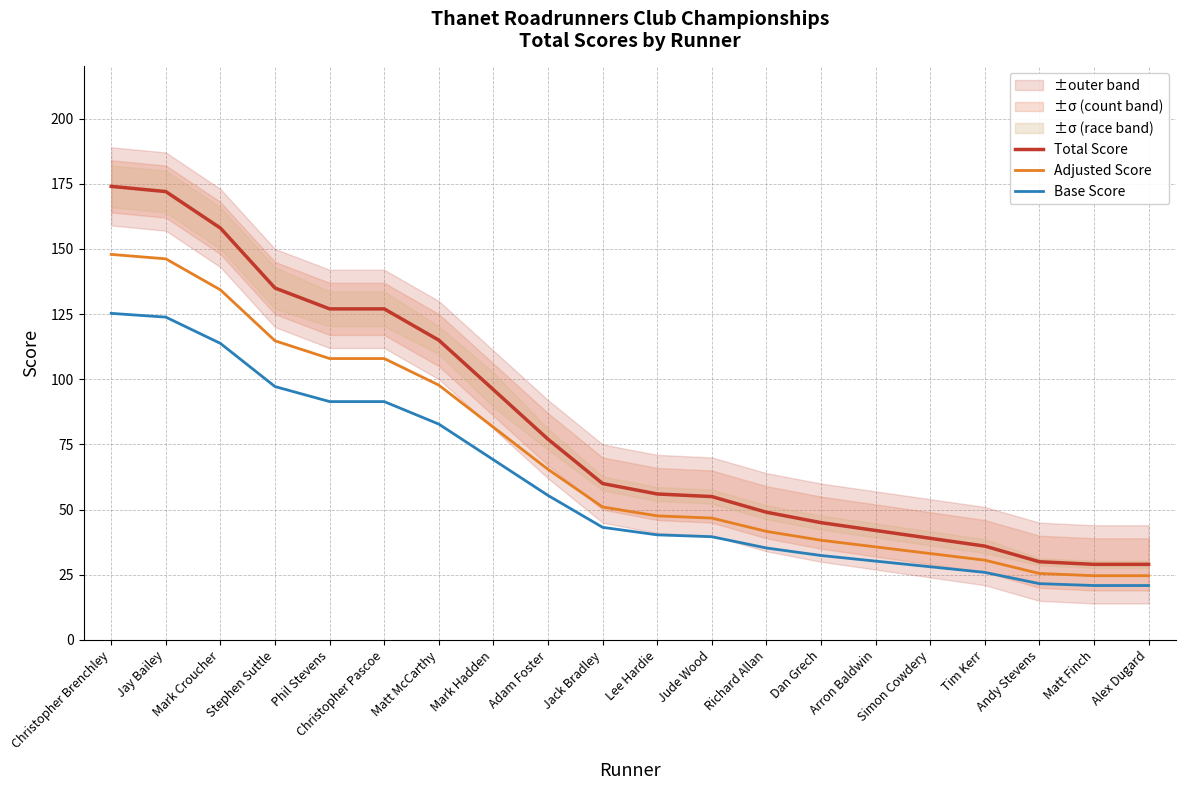

The value of Total Score at Stephen Suttle is 69.0. True or false?

False